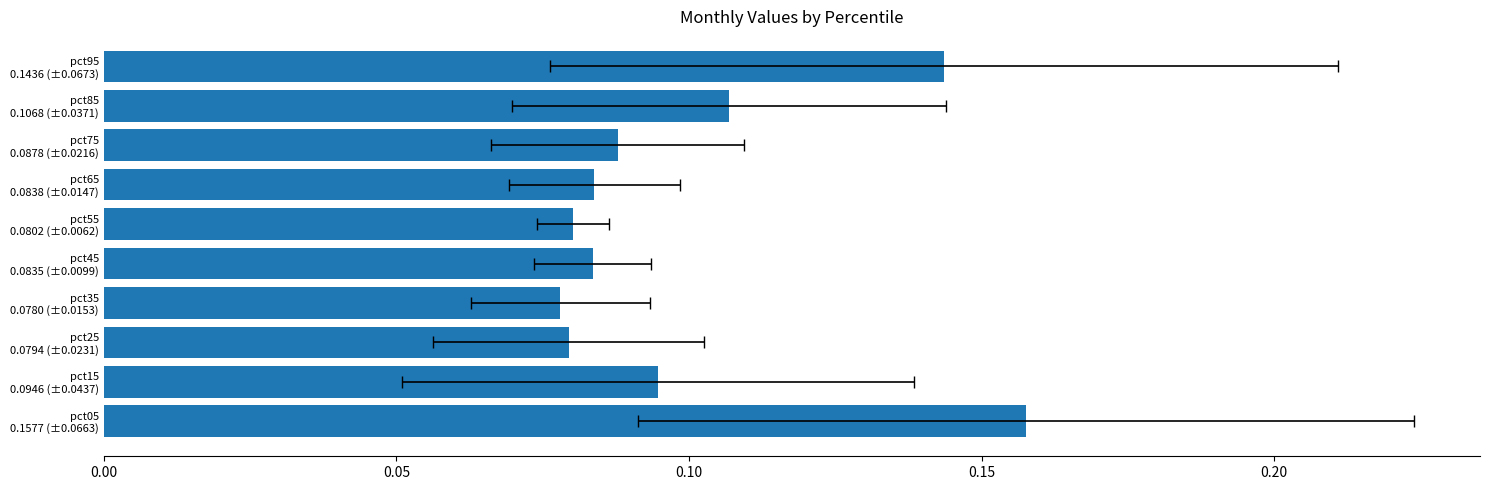

What is the average value?

0.1